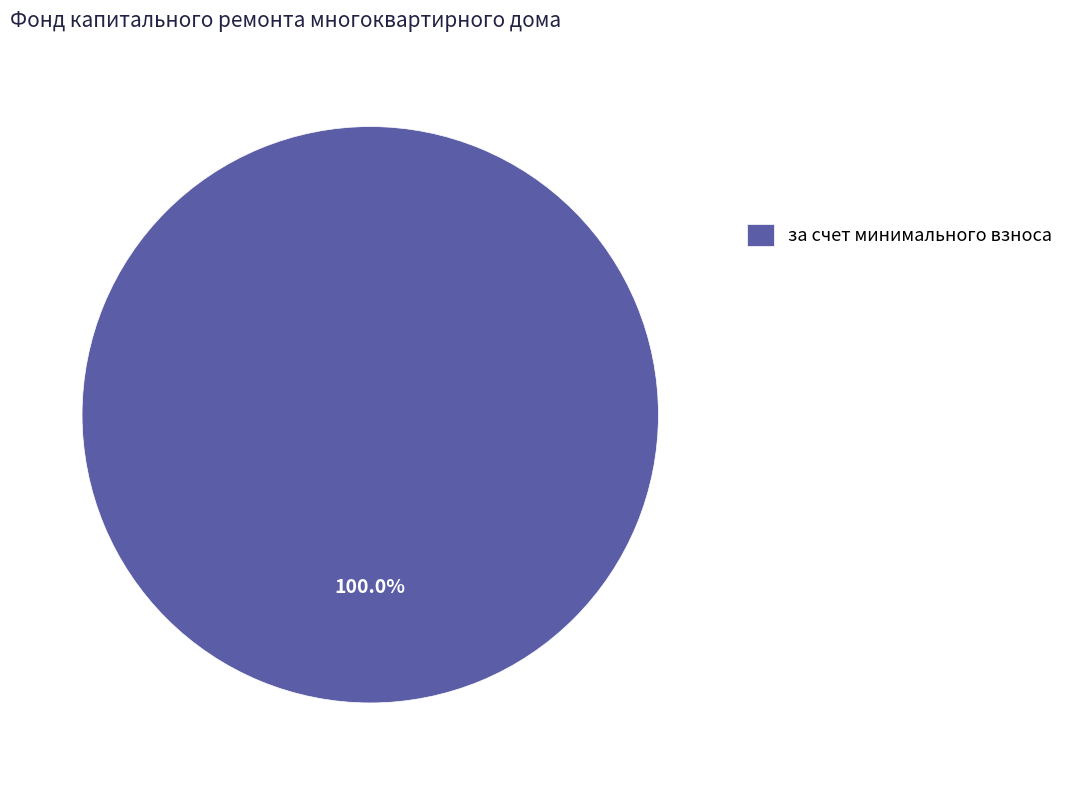

Rank the categories by value from highest to lowest.

за счет минимального взноса